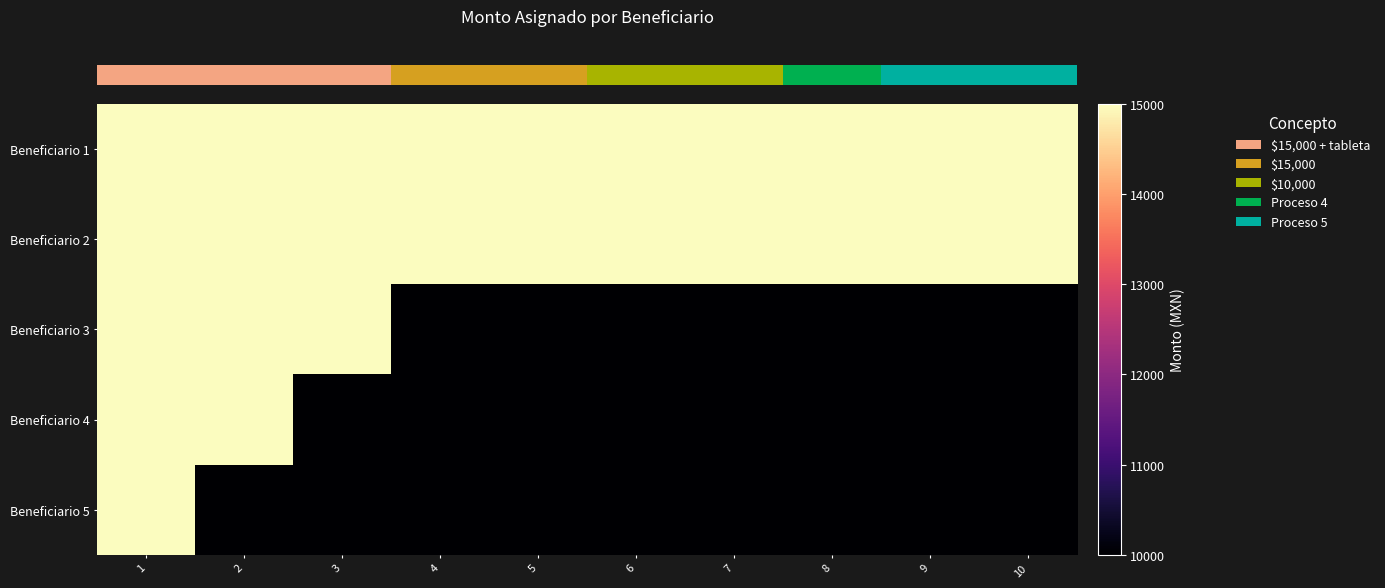

What is the spread (max minus min) of values at 5?

5000